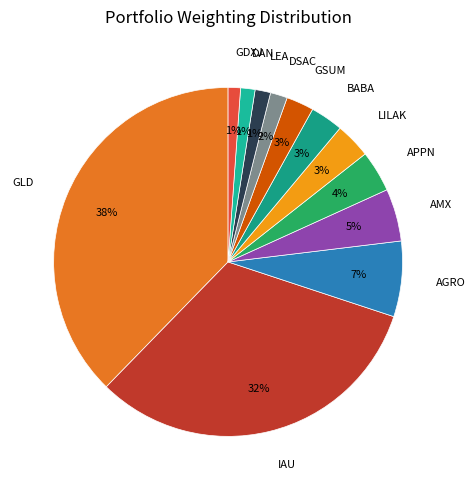

To the nearest percent, what portion does APPN represent?

4%